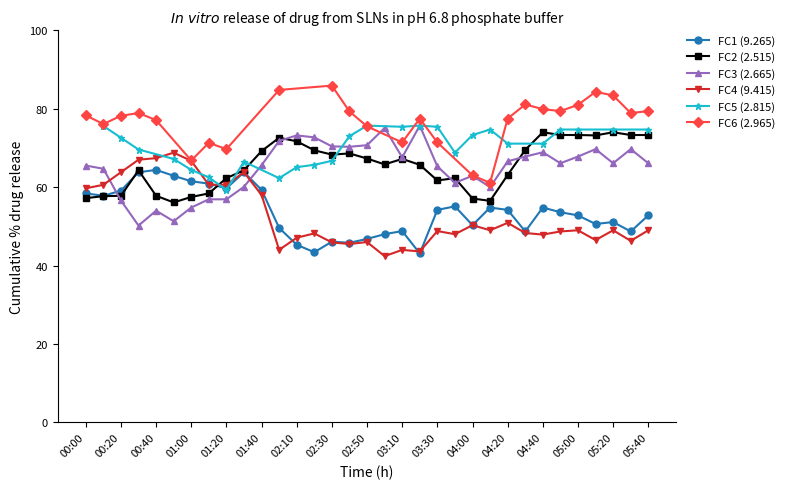

At which label is 2.665 closest to 62?

03:40